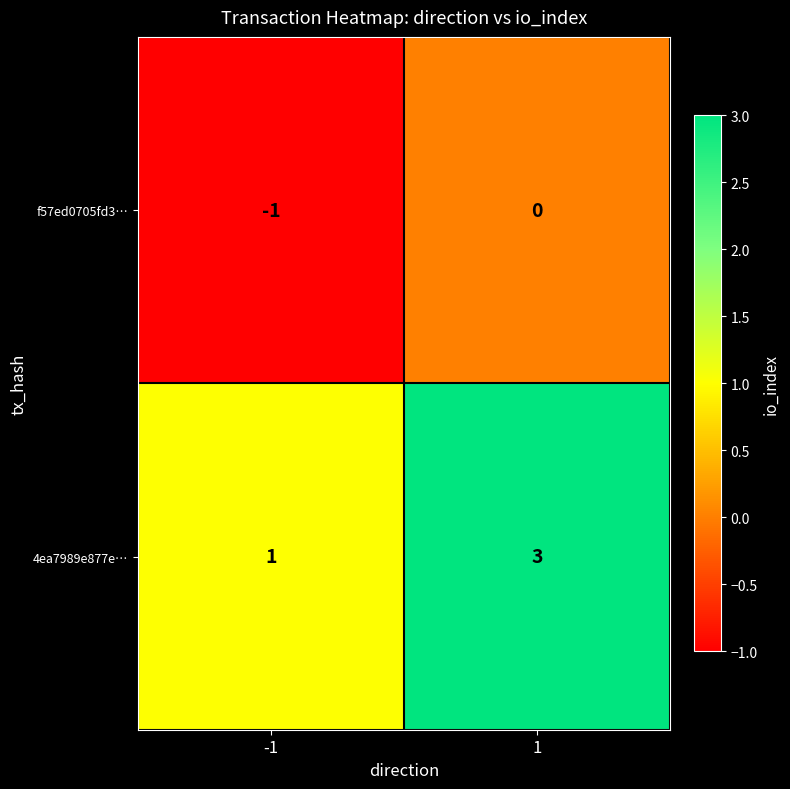

Is the value of 4ea7989e877e… at 1 greater than the value of f57ed0705fd3… at 1?

Yes